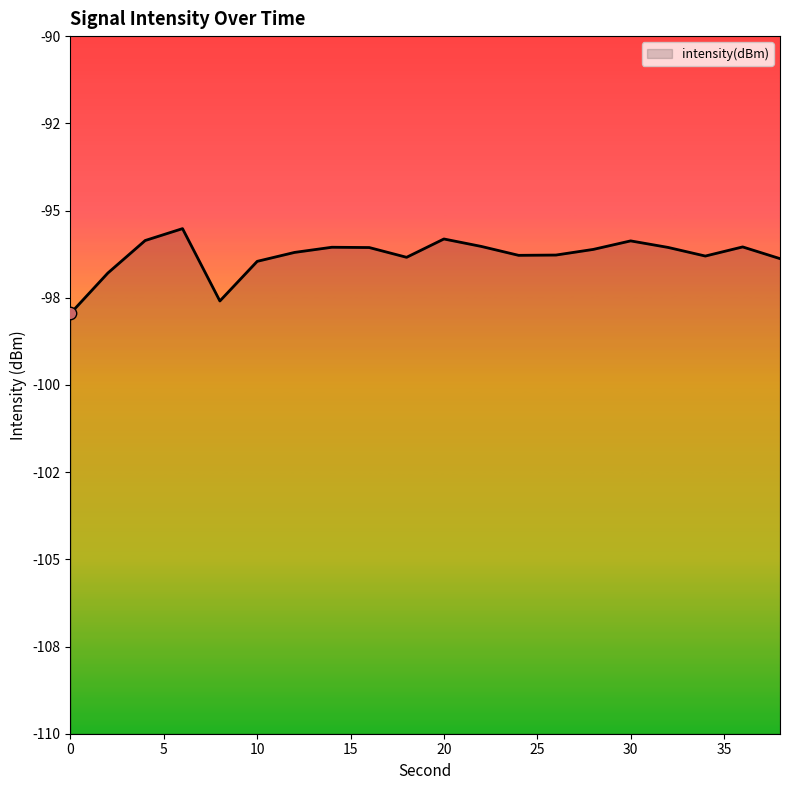

Between 22 and 8, which is larger?

22